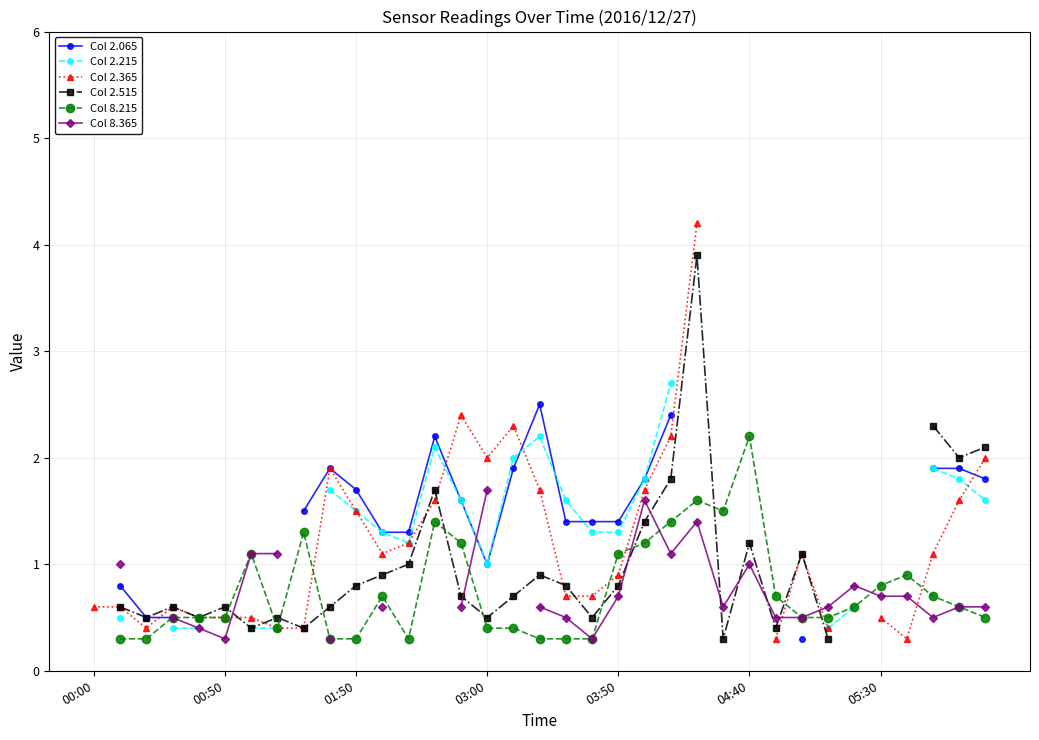

How many data points in Col 8.215 are above 0?

34